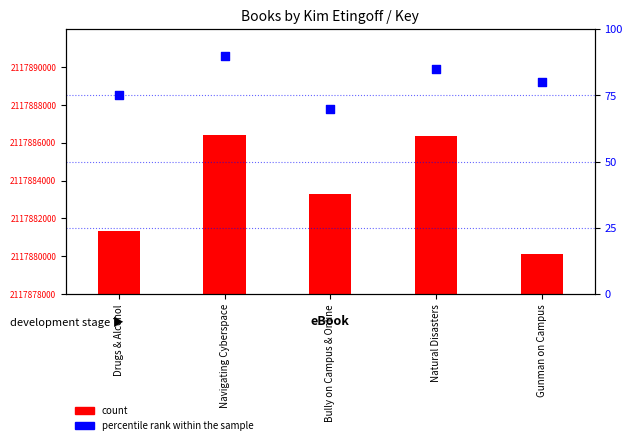

Is the value of percentile rank within the sample at Navigating Cyberspace greater than the value of count at Natural Disasters?

No